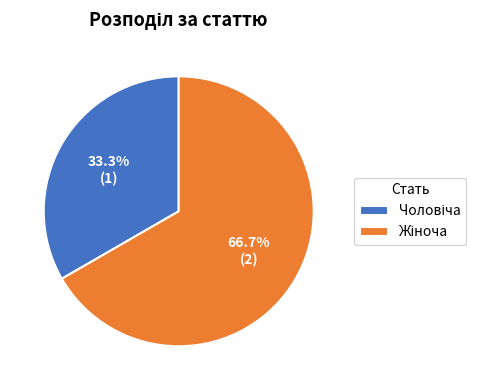

Does any single category account for the majority?

Yes